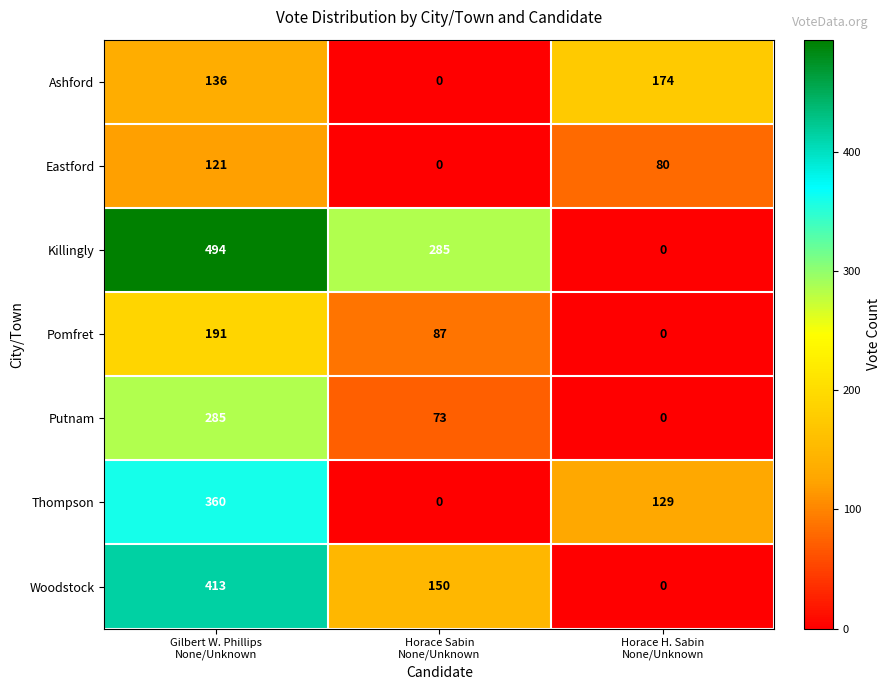

Which series has the largest total across all categories?

Killingly